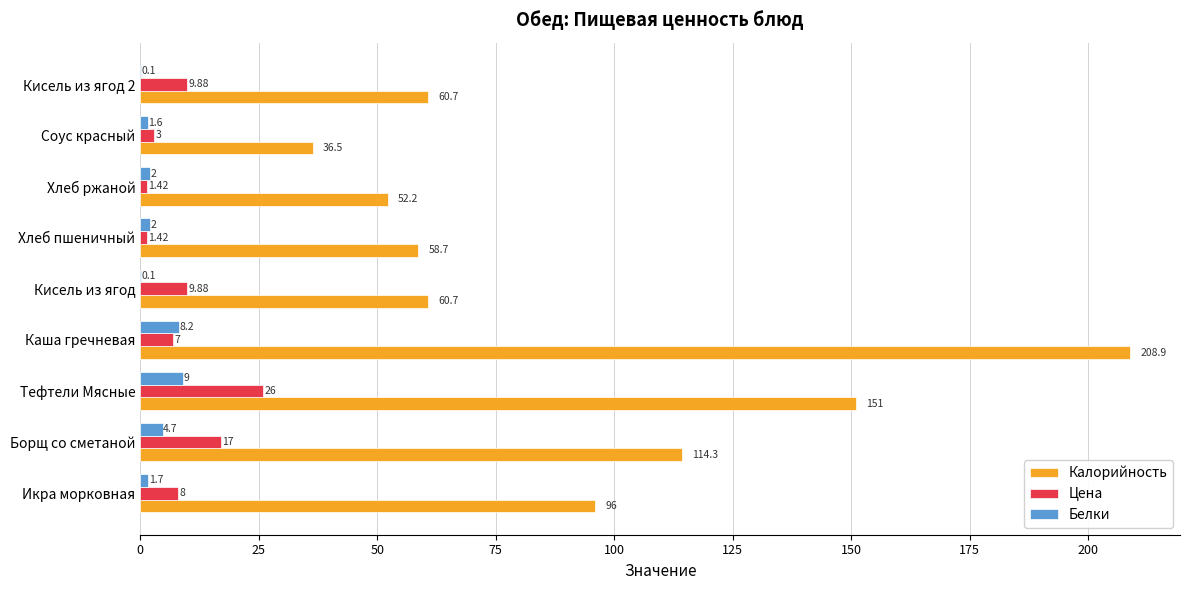

Count the number of data series in this chart.

3